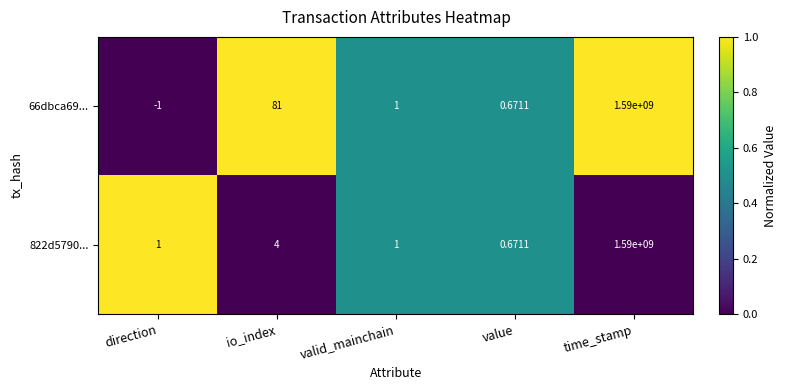

At which label is 822d5790... closest to 795000000?

io_index